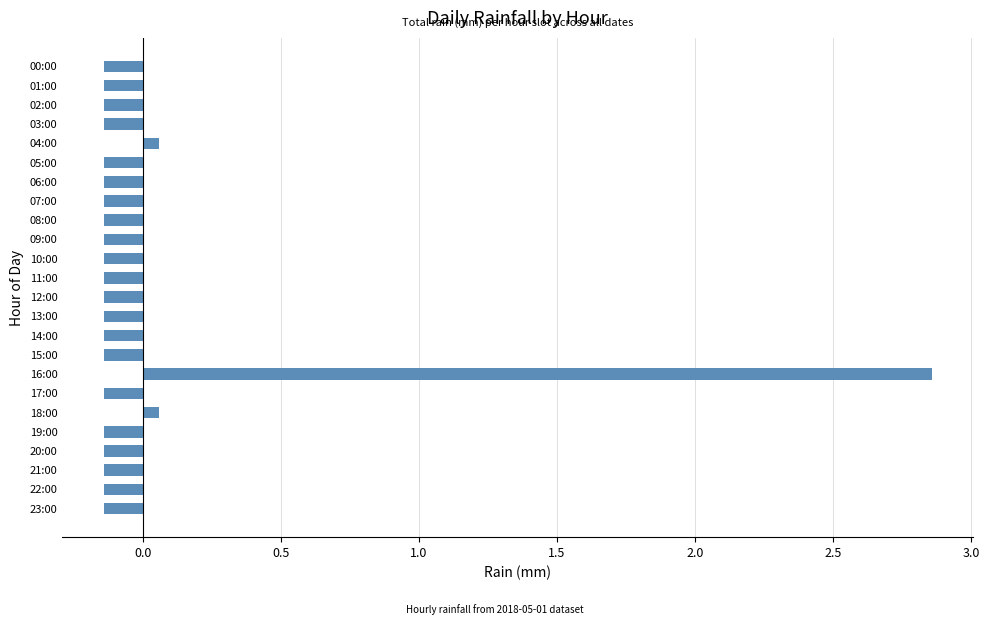

How many categories are shown in the chart?

24